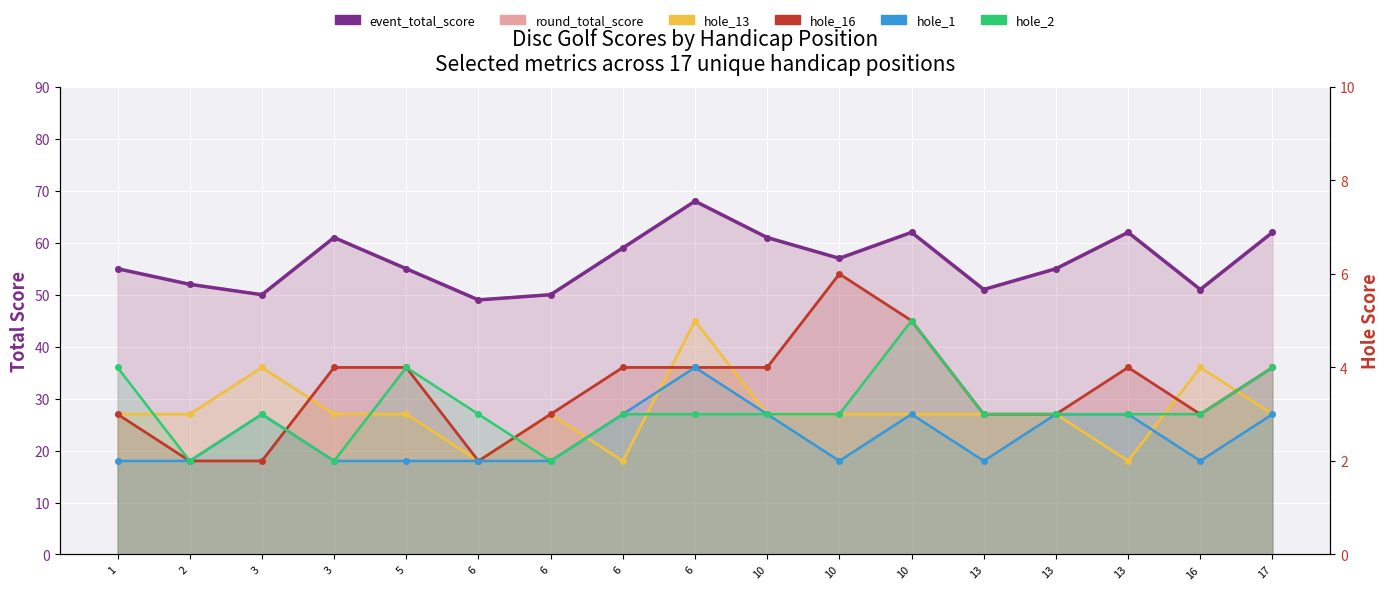

What is the greatest value displayed?

68